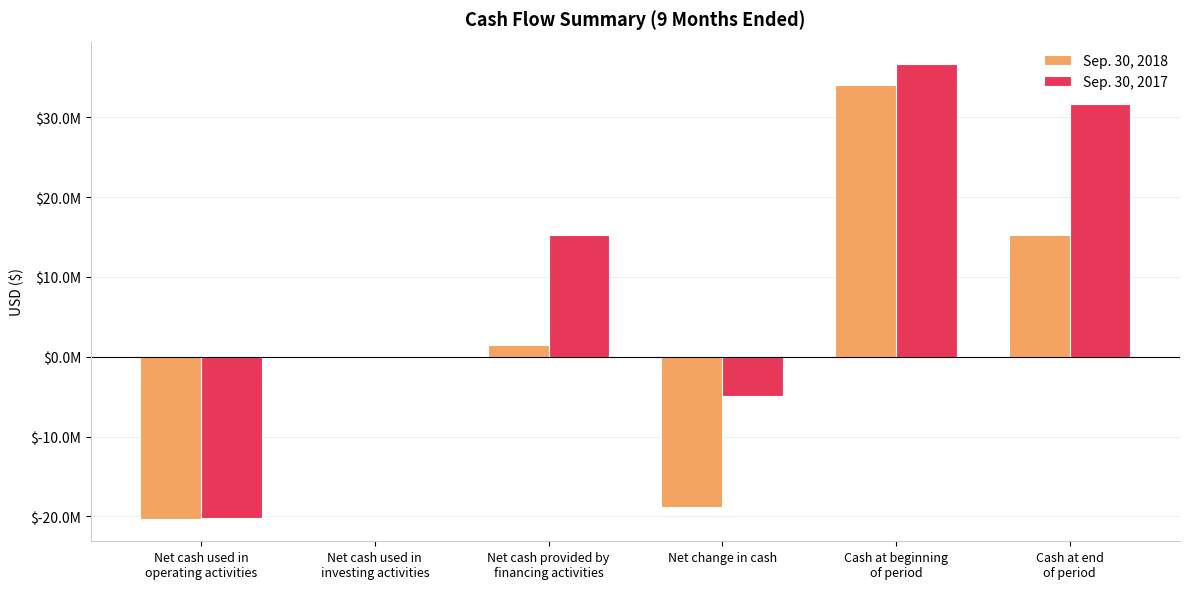

Which series has the largest total across all categories?

Sep. 30, 2017